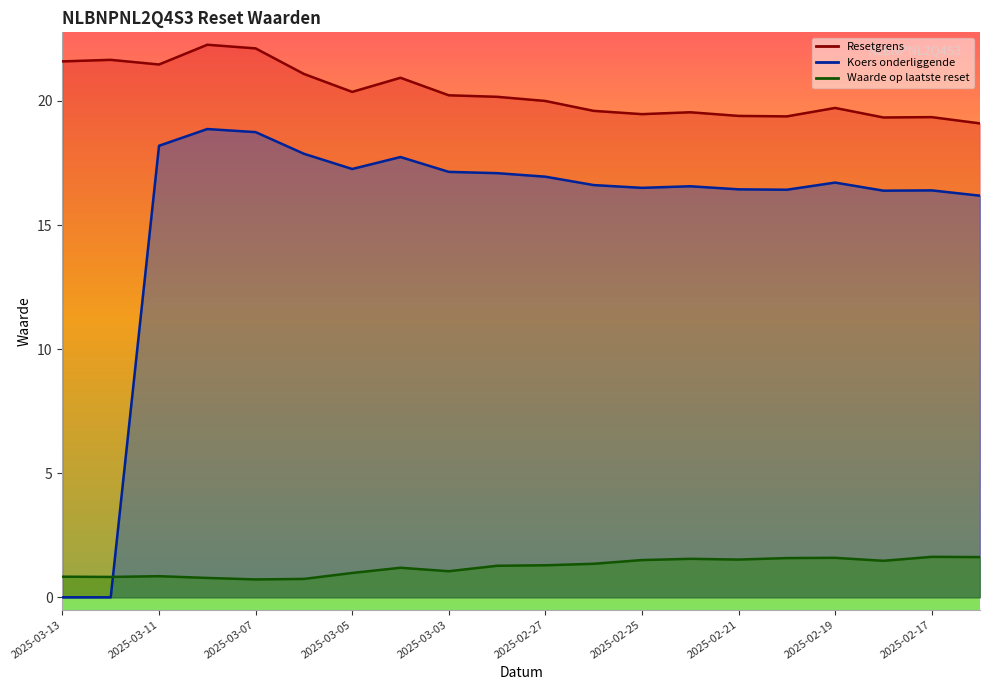

What is the difference between the maximum and second lowest values in the Resetgrens series?

2.9